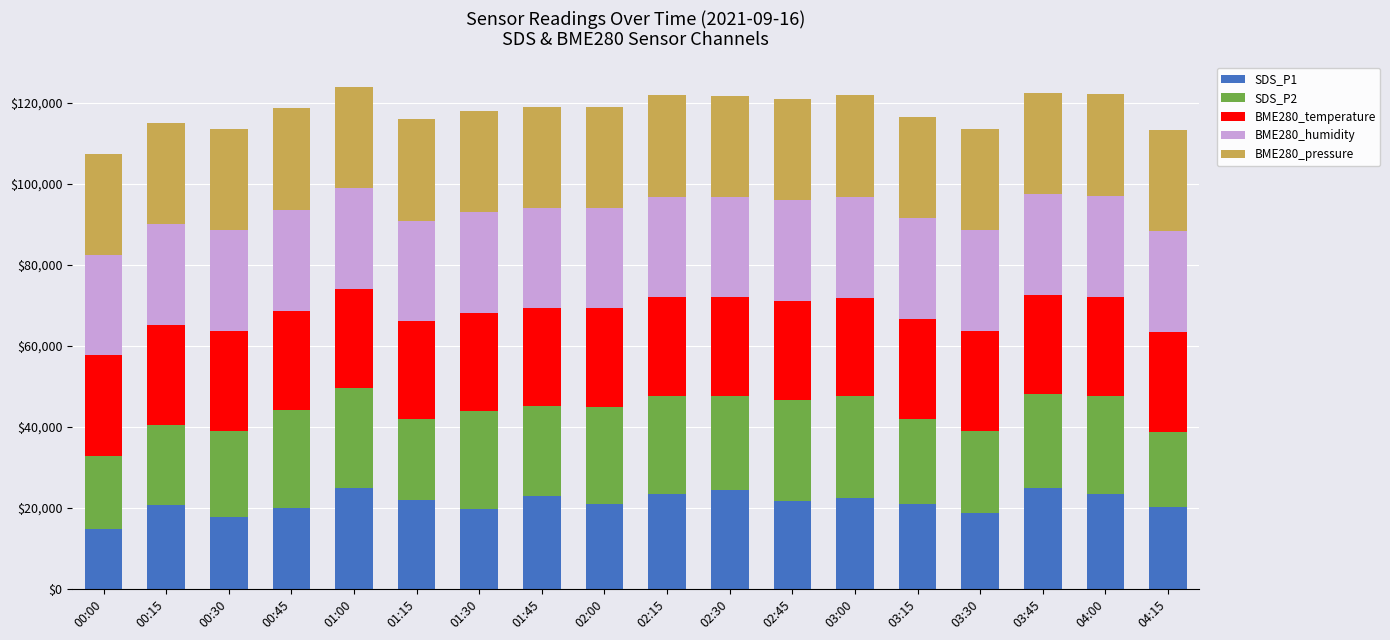

What is the difference between the second highest and second lowest values in the SDS_P1 series?

7119.6